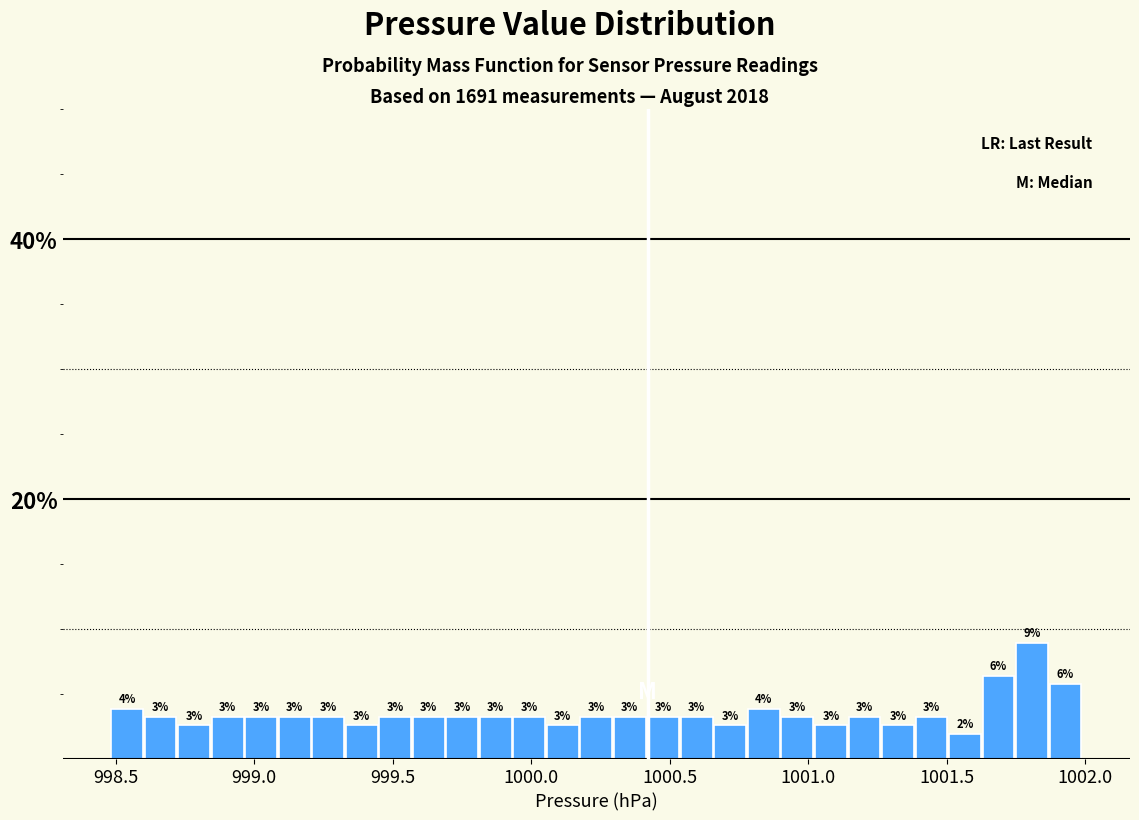

Read against the x-axis, roughly where is the centre of the tallest bar?

1001.80